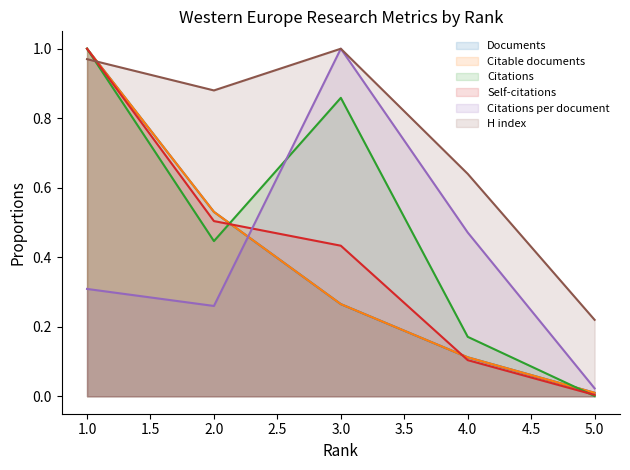

What are all the series names shown in the legend?

Documents, Citable documents, Citations, Self-citations, Citations per document, H index